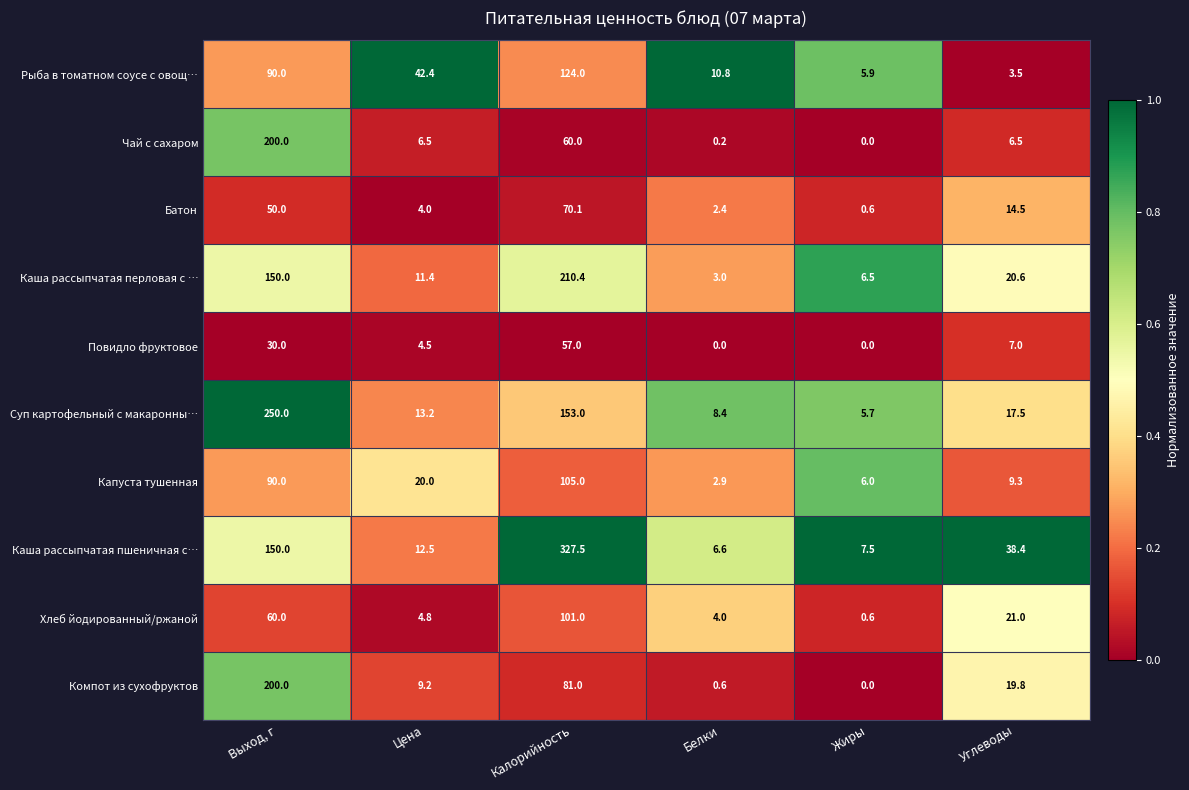

Which category has the highest value across all series?

Калорийность